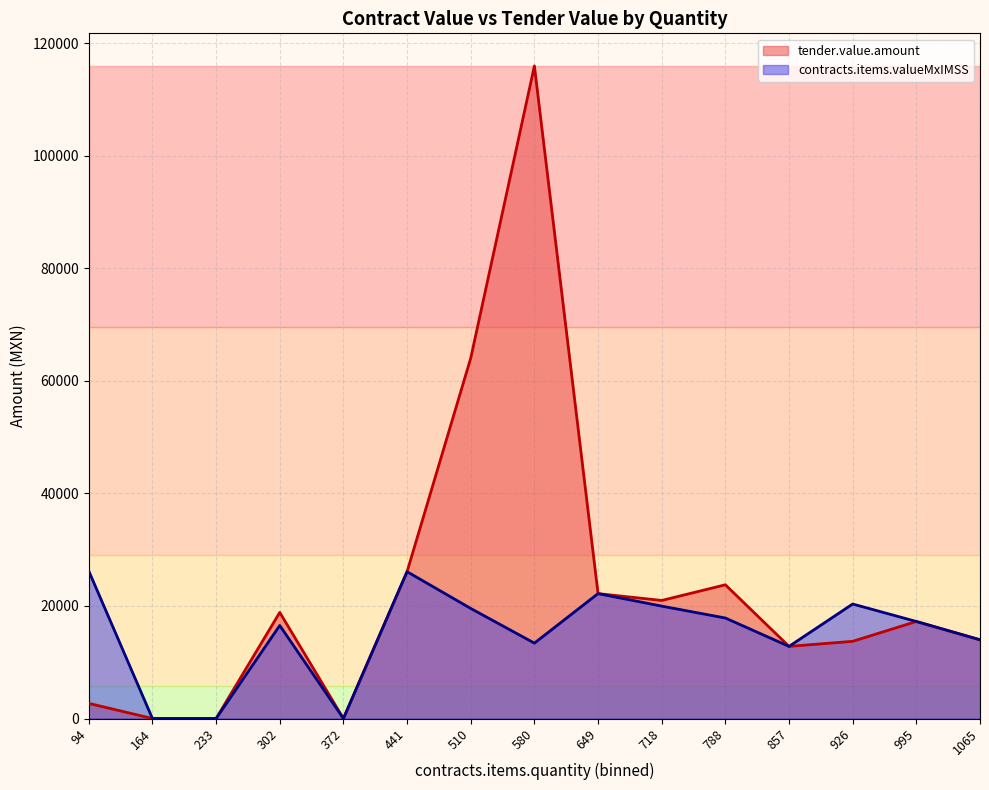

The value of contracts.items.valueMxIMSS at 1000 is 25705.3. True or false?

False